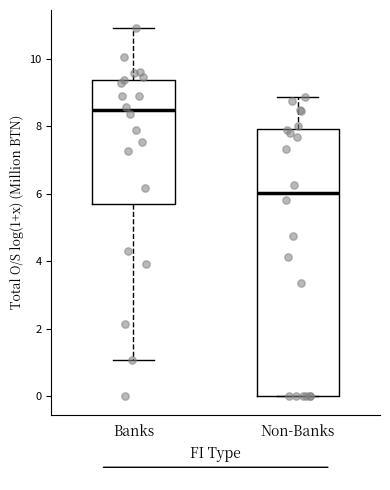

Which box has the lowest median line?

Non-Banks